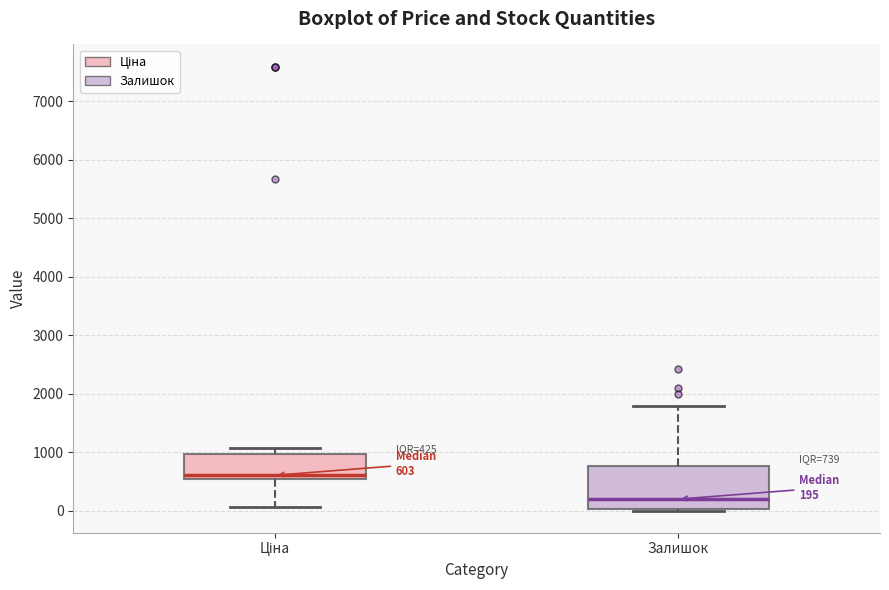

Which box is the tallest, from its lower edge to its upper edge?

Залишок